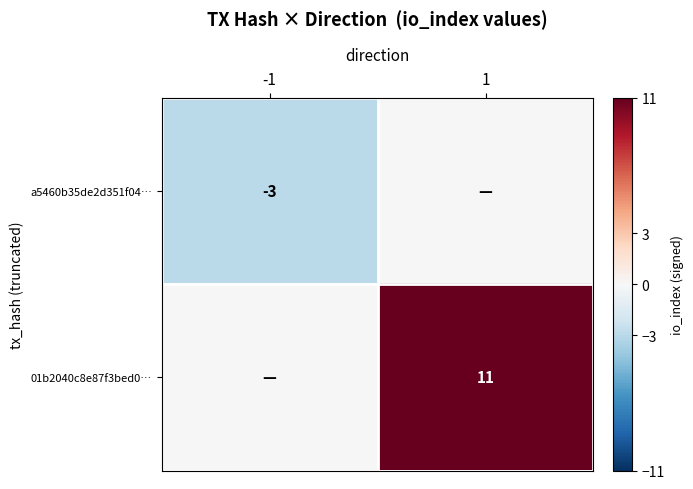

True or false: 01b2040c8e87f3bed0… has a value of 11 at 1.

True